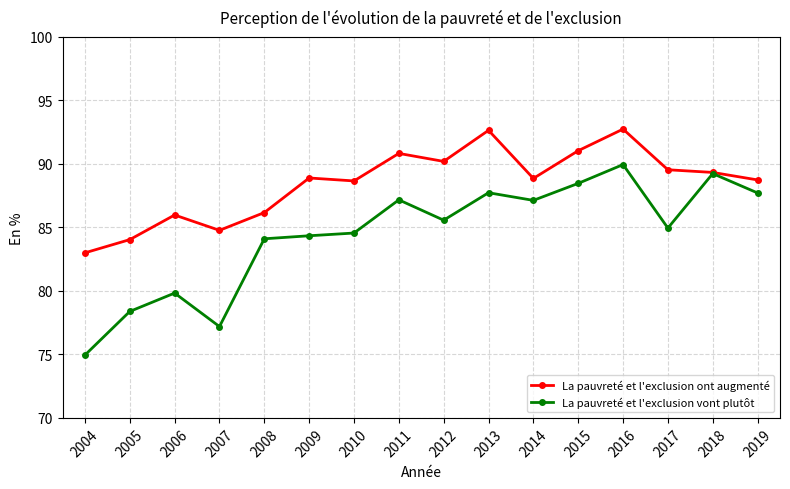

What is the spread (max minus min) of values at 2013?

4.9